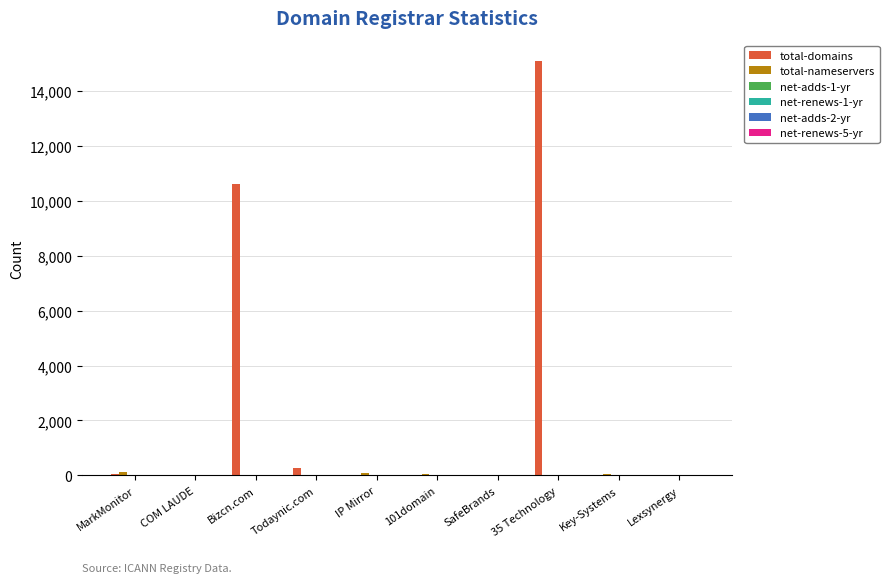

At which label is total-domains closest to 7544?

Bizcn.com